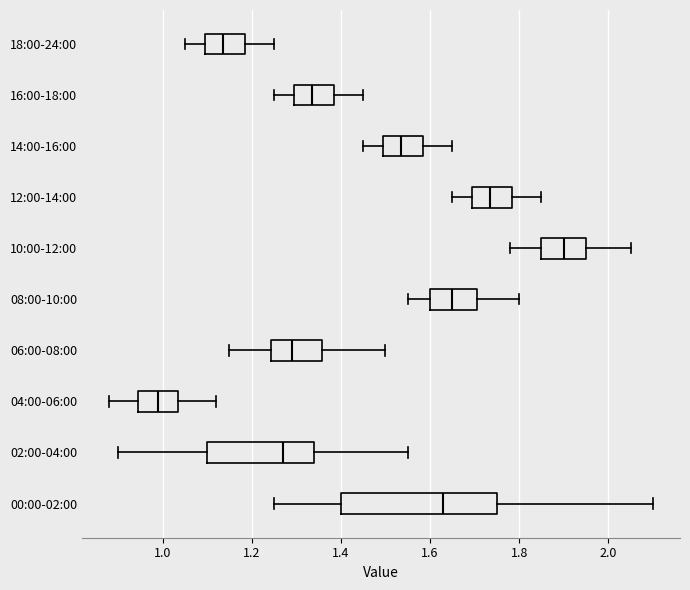

Which box has the furthest to the right median line?

10:00-12:00